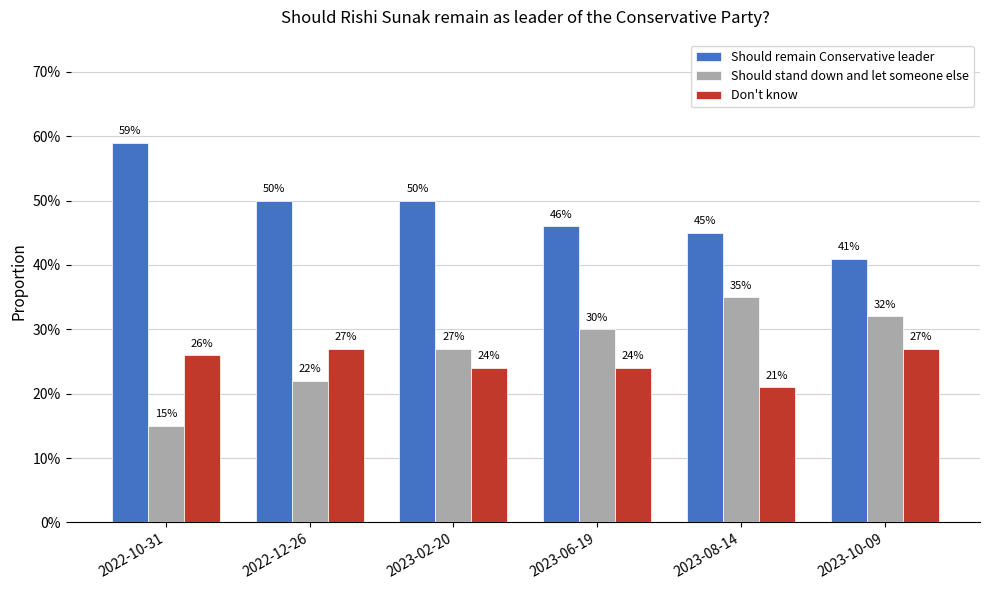

Reading left to right, transcribe all the data shown in this chart.

Should remain Conservative leader: 0.6	0.5	0.5	0.5	0.5	0.4
Should stand down and let someone else: 0.1	0.2	0.3	0.3	0.3	0.3
Don't know: 0.3	0.3	0.2	0.2	0.2	0.3